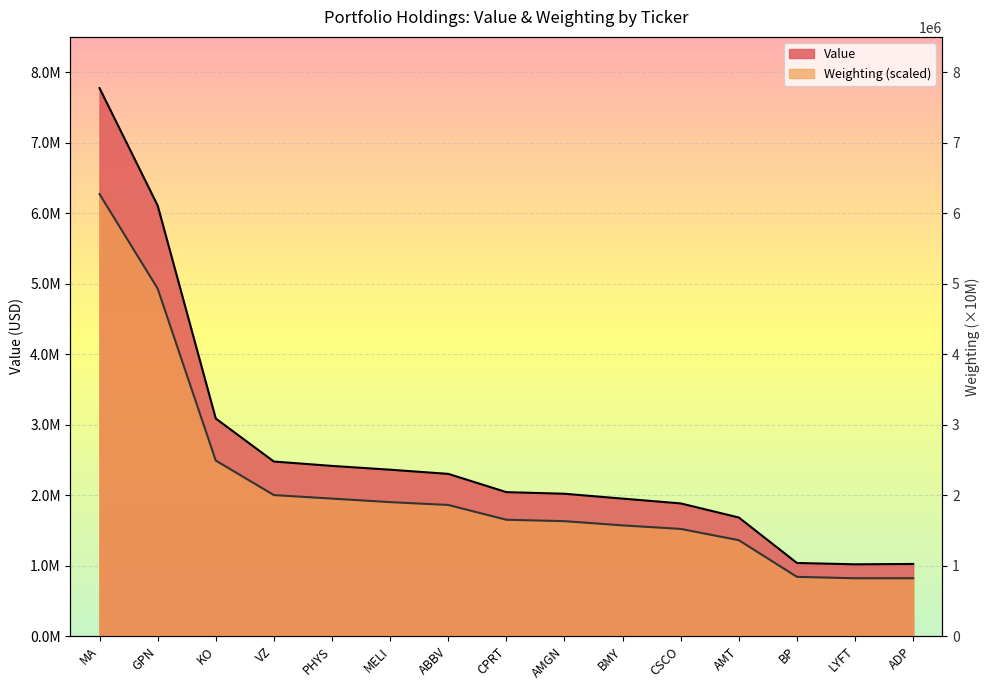

What are all the series names shown in the legend?

Value, Weighting